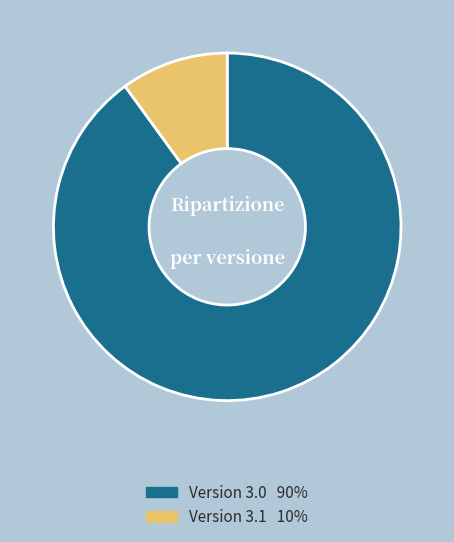

Is there any slice that represents more than half of the pie?

Yes